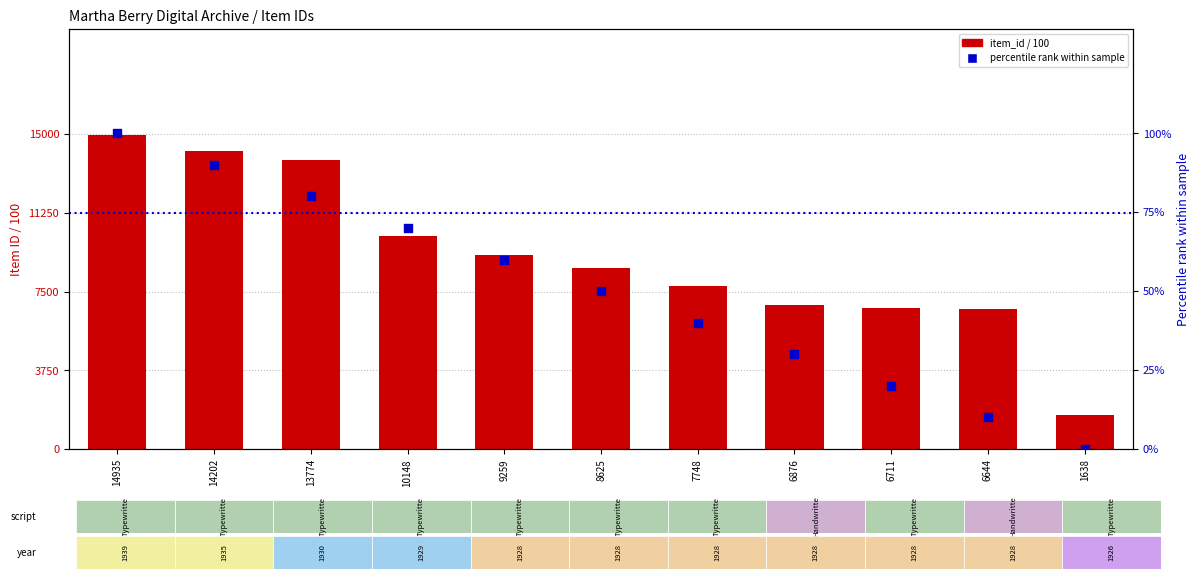

Which series has the largest Y range (max minus min)?

item_id / 100